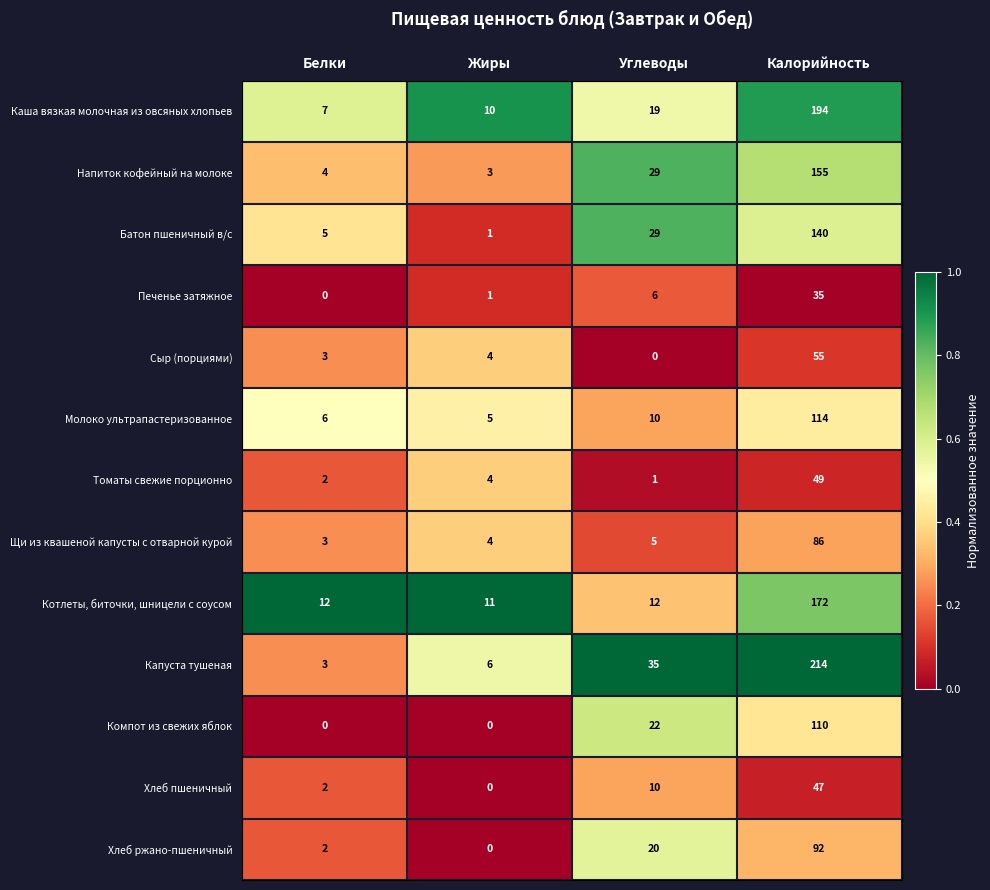

What is the total value across all series at Белки?

49